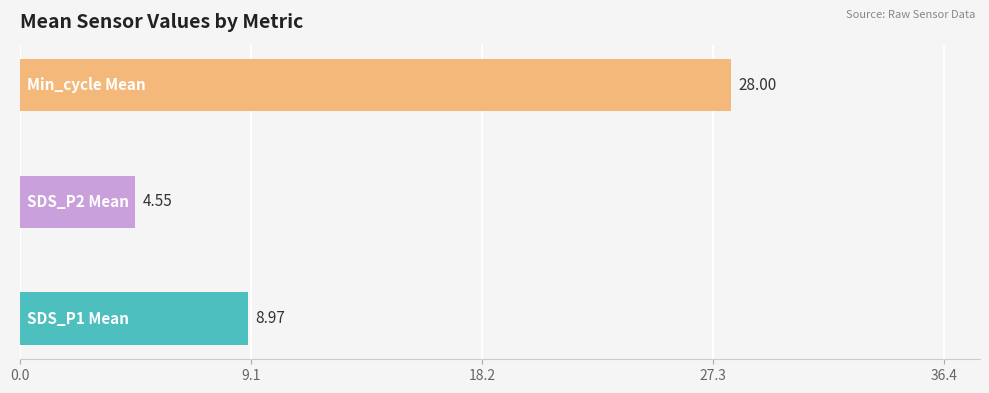

Are the bars grouped side by side (vs. stacked)?

No